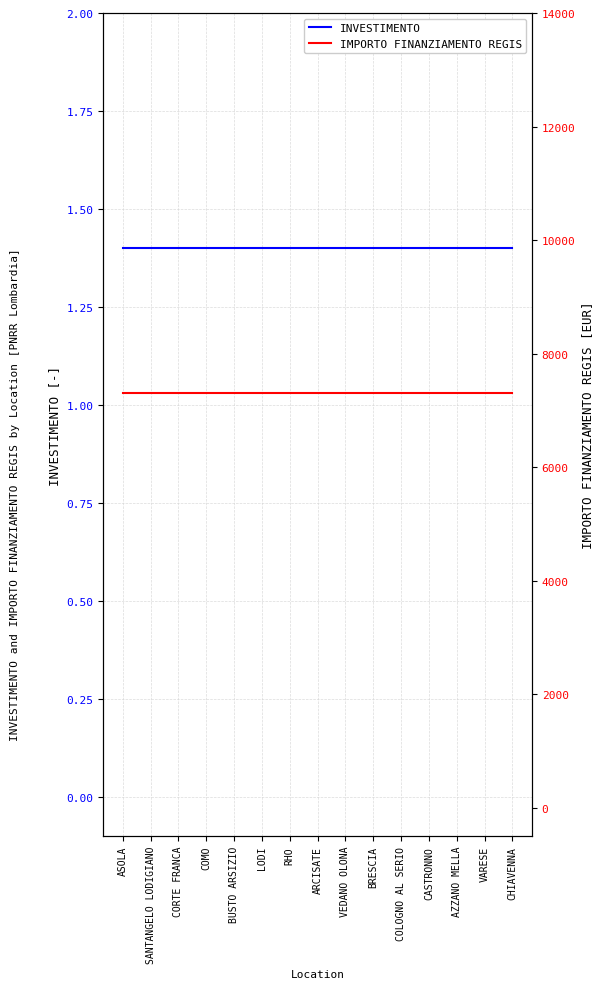

The IMPORTO FINANZIAMENTO REGIS series shows 11747.0 at CASTRONNO. True or false?

False